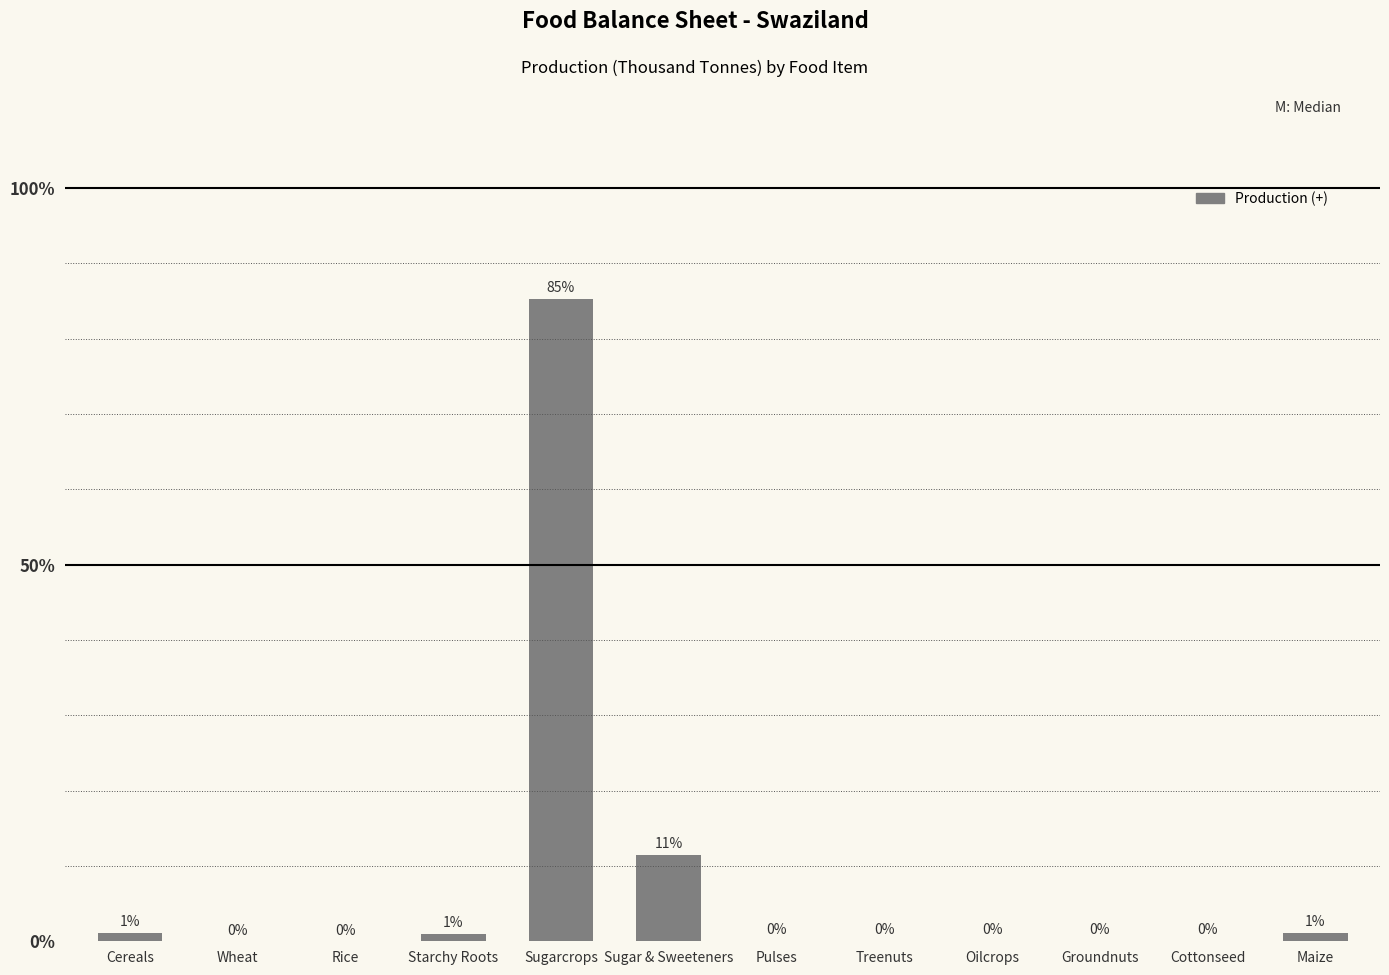

How many values exceed 3?

5